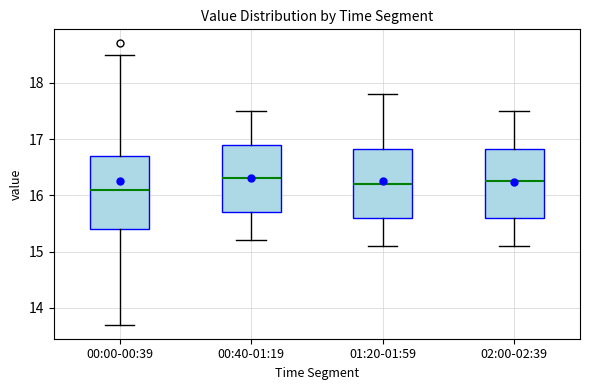

Reading left to right, transcribe this box plot: for each box, give where its median line is, the range the box spans, and where its two whiskers end, as read against the y-axis. The values are not printed on the chart, so give them approximately, as read against the axis.

00:00-00:39: median 16.1, box 15.4 to 16.7, whiskers 13.7 to 18.5
00:40-01:19: median 16.3, box 15.7 to 16.9, whiskers 15.2 to 17.5
01:20-01:59: median 16.2, box 15.6 to 16.8, whiskers 15.1 to 17.8
02:00-02:39: median 16.3, box 15.6 to 16.8, whiskers 15.1 to 17.5